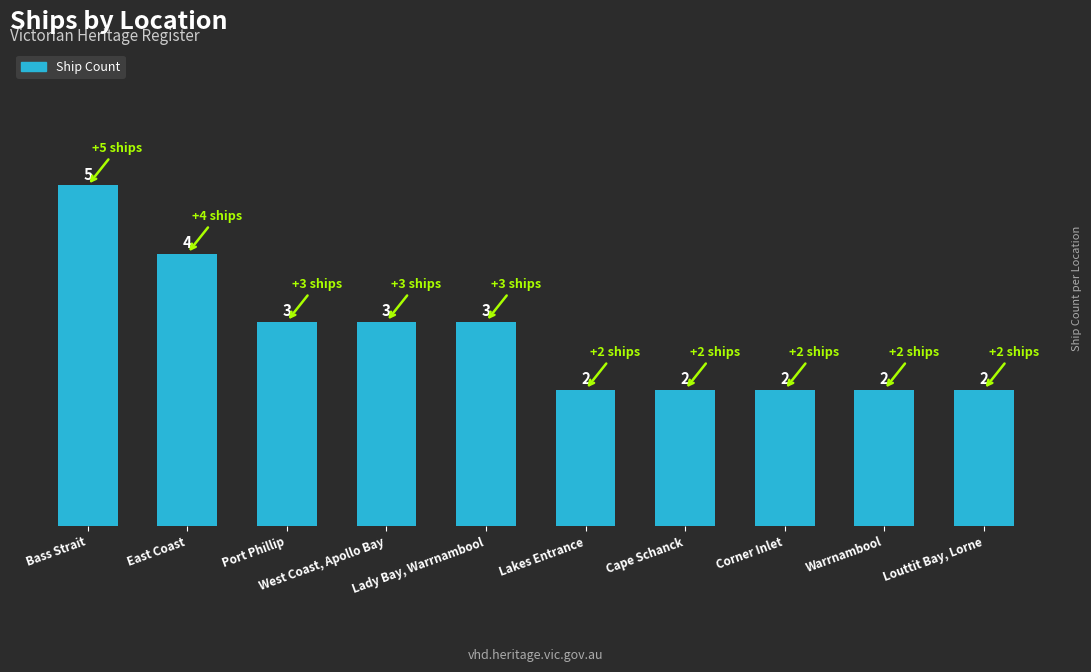

Is it true that the value at Corner Inlet is 3?

False